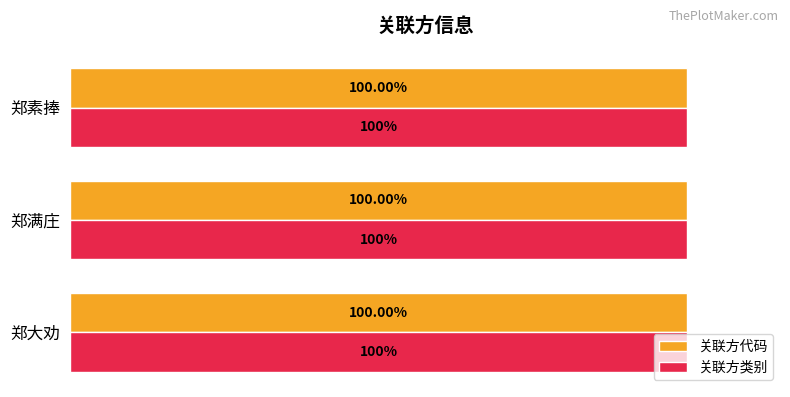

Which series has the largest total across all categories?

关联方代码